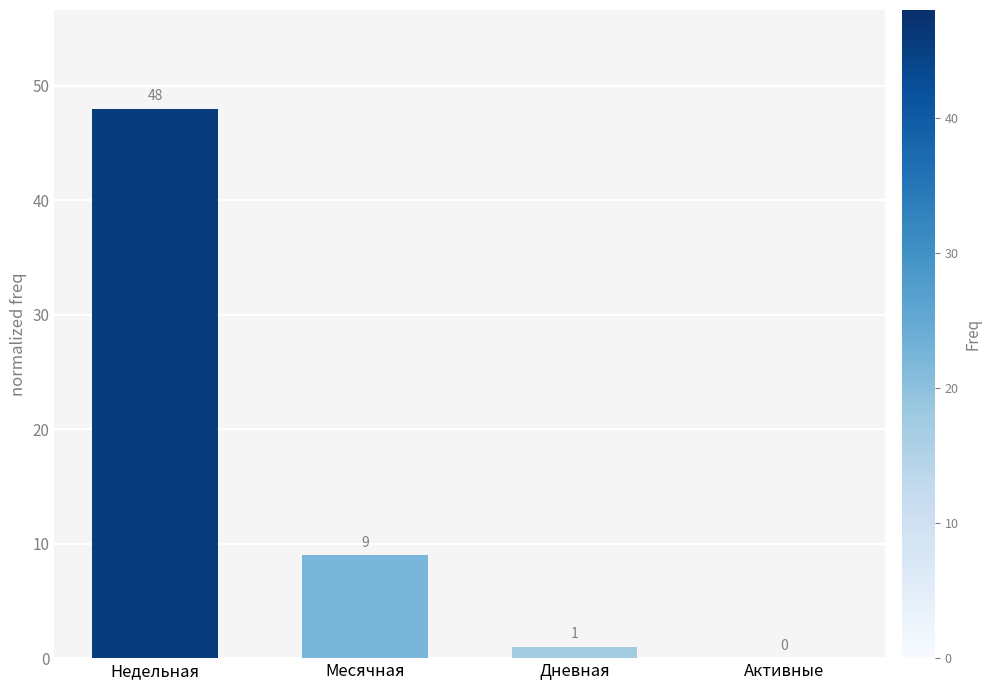

What is the sum of the values at Дневная and Недельная?

49